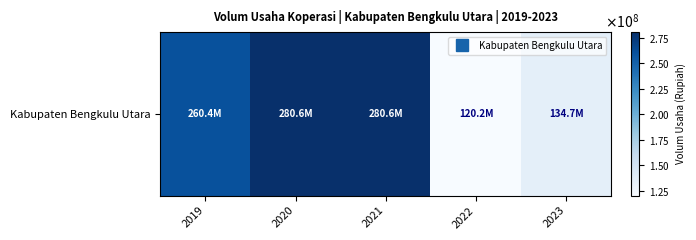

List the labels in order of value, largest first.

2020, 2021, 2019, 2023, 2022